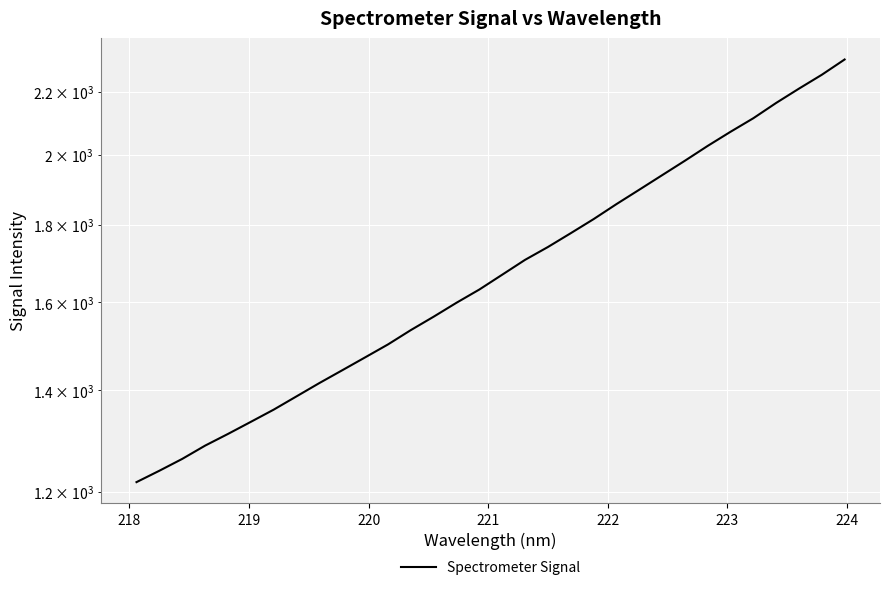

The value at 222 is 726.6. True or false?

False